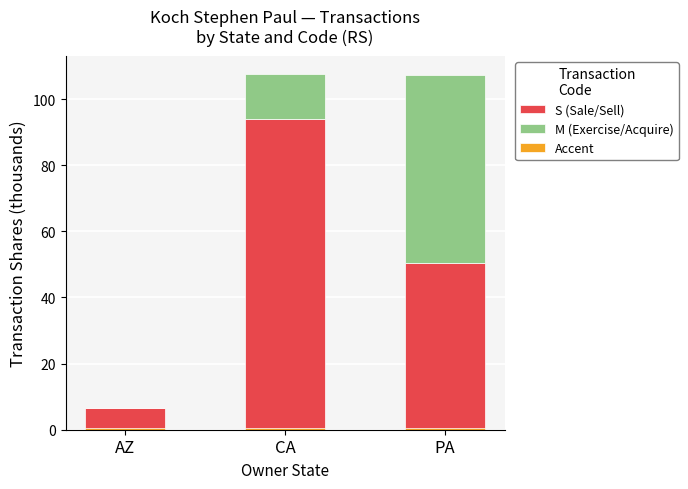

Reading left to right, transcribe all the data shown in this chart.

S (Sale/Sell): AZ=6.6	CA=94.0	PA=50.4
M (Exercise/Acquire): AZ=0.0	CA=13.7	PA=57.0
Accent: AZ=0.5	CA=0.5	PA=0.5